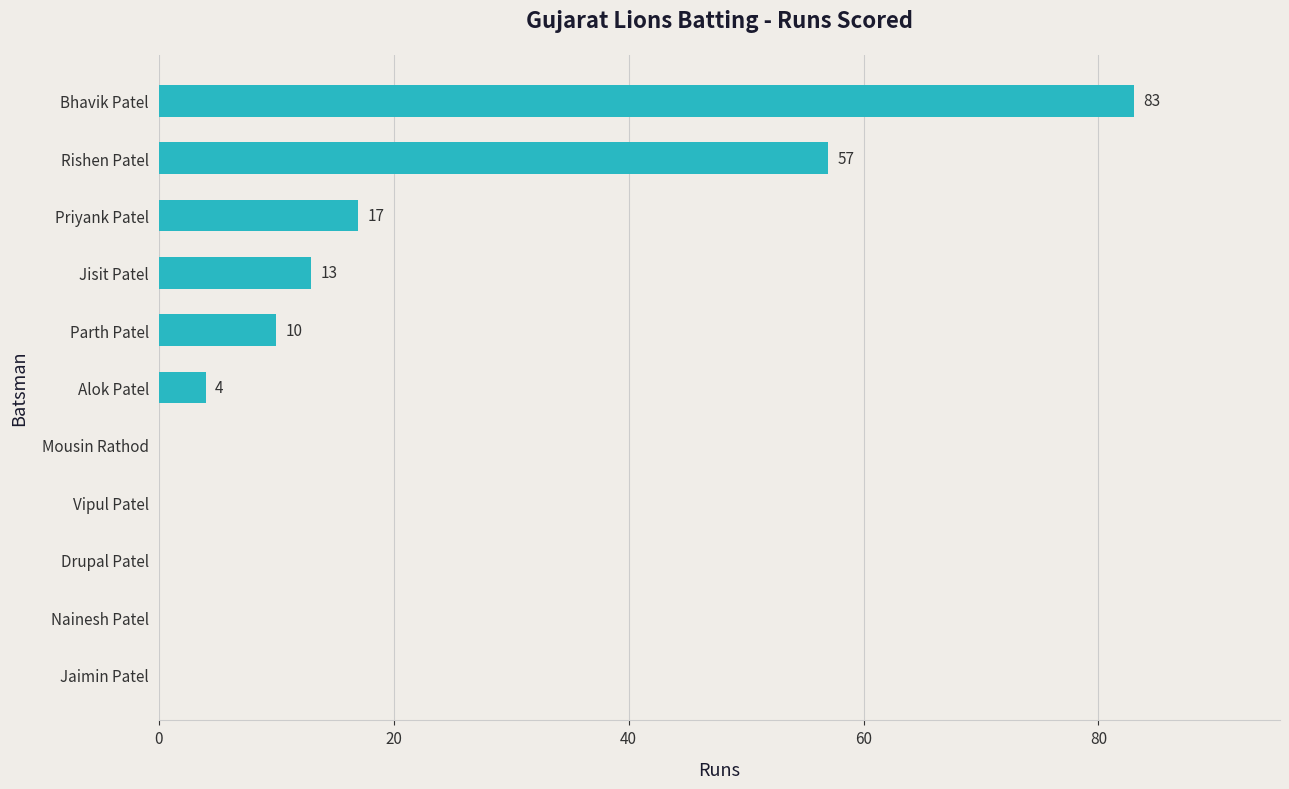

What is the average value?

17